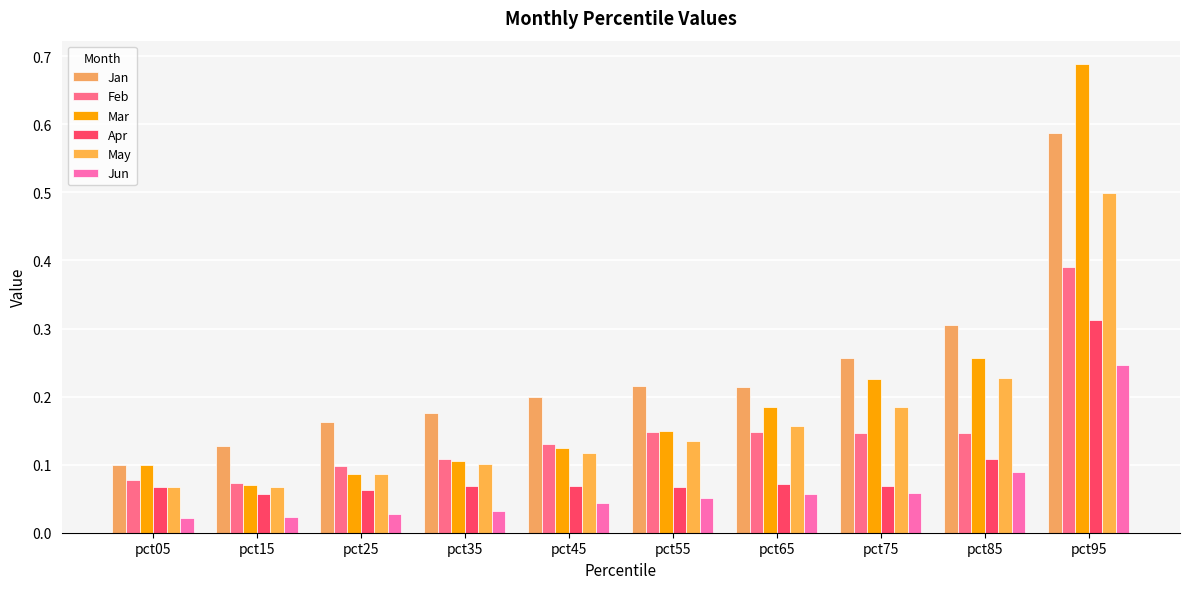

Does the chart contain stacked bars?

No